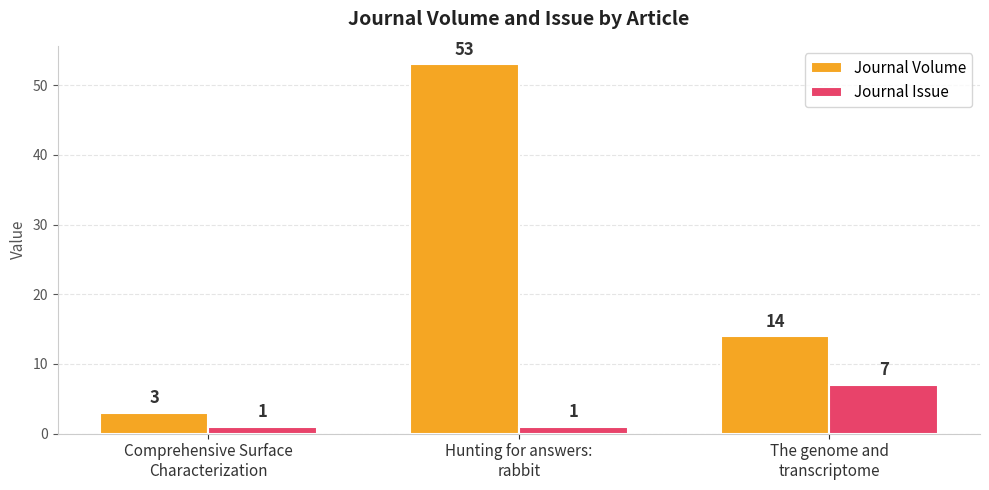

What position from the left is Hunting for answers:
rabbit?

2